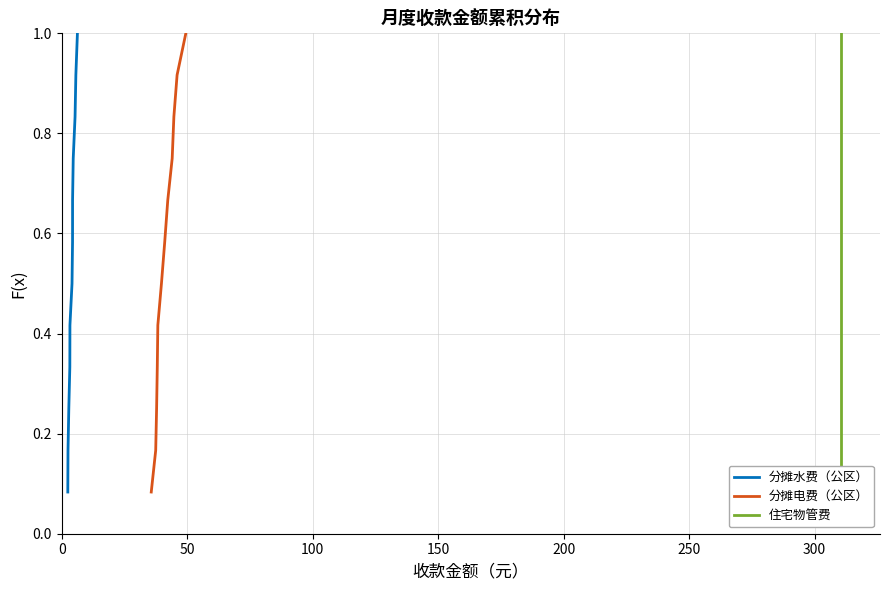

Reading left to right, extract all data points from this chart.

分摊水费（公区）: 0.1	0.2	0.2	0.3	0.4	0.5	0.6	0.7	0.8	0.8	0.9	1.0
分摊电费（公区）: 0.1	0.2	0.2	0.3	0.4	0.5	0.6	0.7	0.8	0.8	0.9	1.0
住宅物管费: 0.1	0.2	0.2	0.3	0.4	0.5	0.6	0.7	0.8	0.8	0.9	1.0